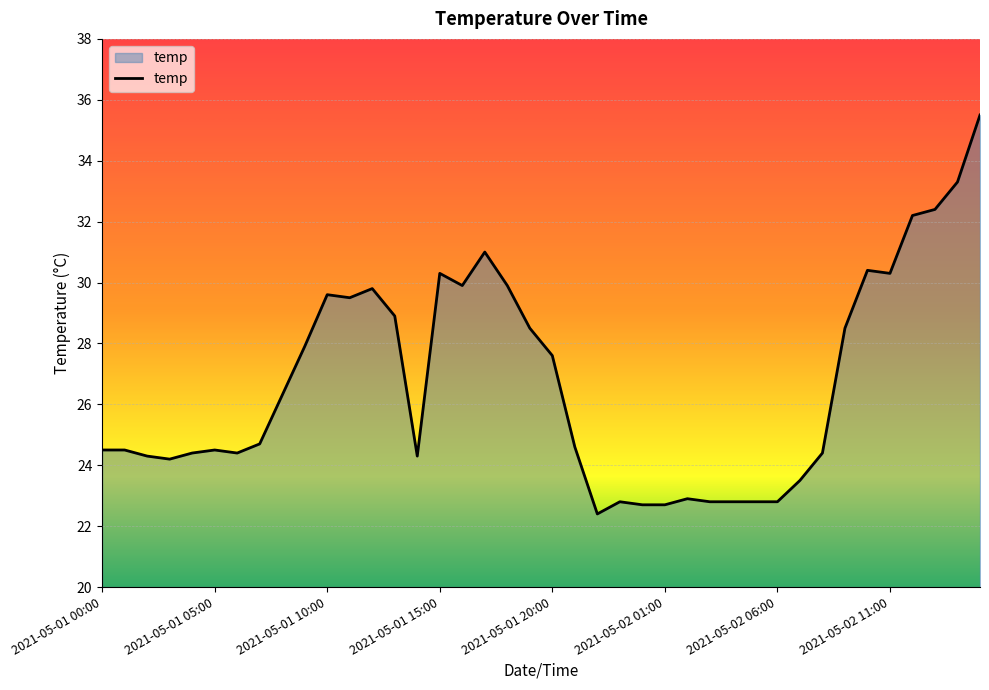

What is the difference between the maximum and minimum values?

13.1